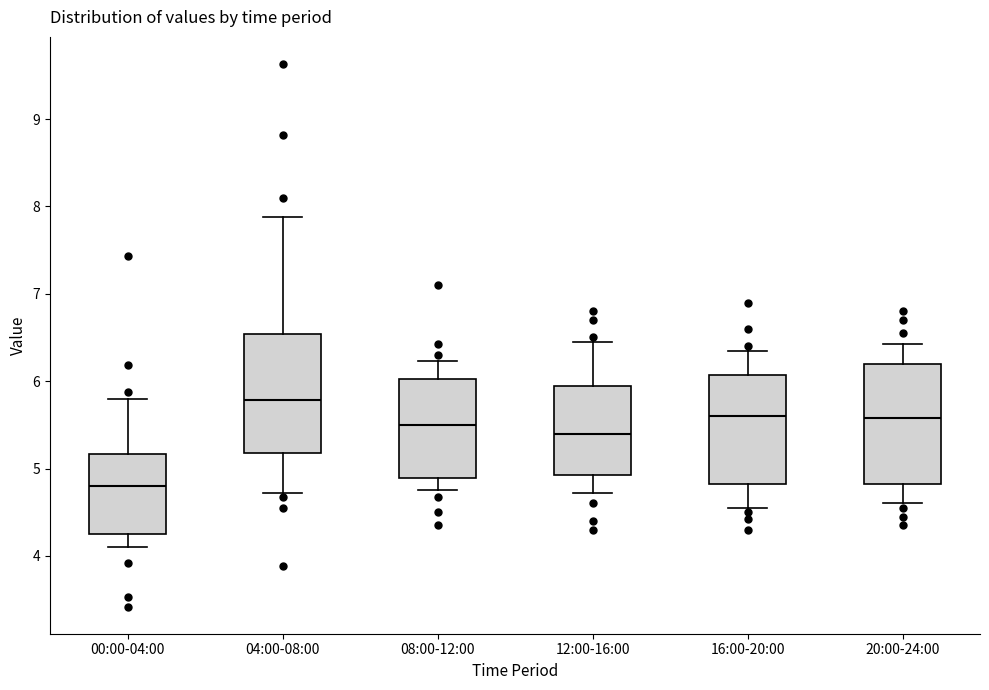

Which box has the highest median line?

04:00-08:00